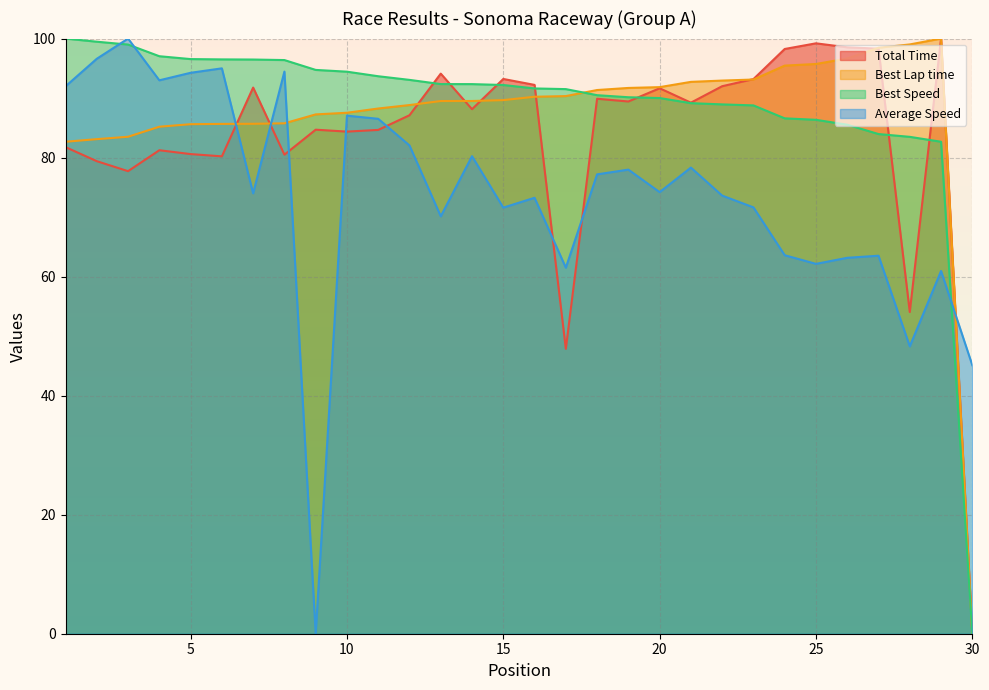

In Average Speed, how many points are higher than both neighbors (excluding endpoints)?

10